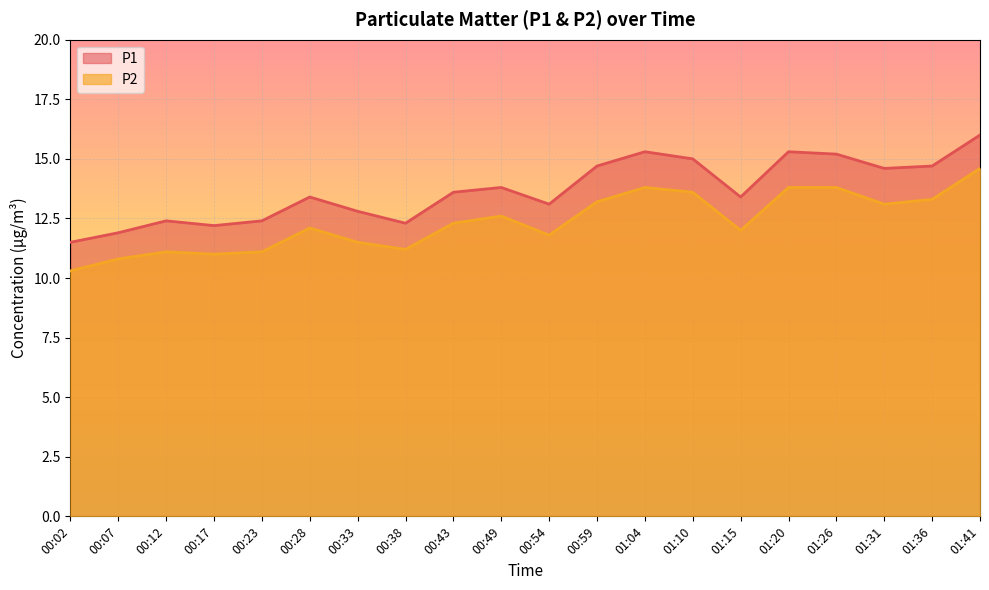

Reading left to right, transcribe all the data shown in this chart.

P2: 10.3	10.8	11.1	11.0	11.1	12.1	11.5	11.2	12.3	12.6	11.8	13.2	13.8	13.6	12.0	13.8	13.8	13.1	13.3	14.6
P1: 11.5	11.9	12.4	12.2	12.4	13.4	12.8	12.3	13.6	13.8	13.1	14.7	15.3	15.0	13.4	15.3	15.2	14.6	14.7	16.0